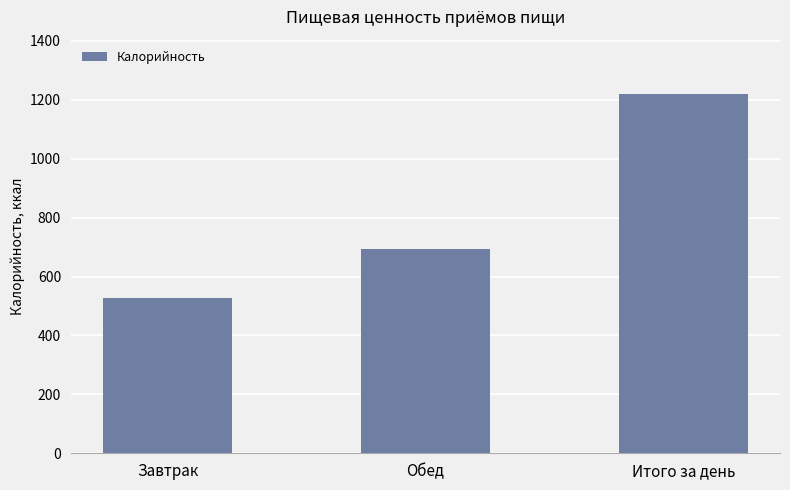

Count the number of categories in the chart.

3